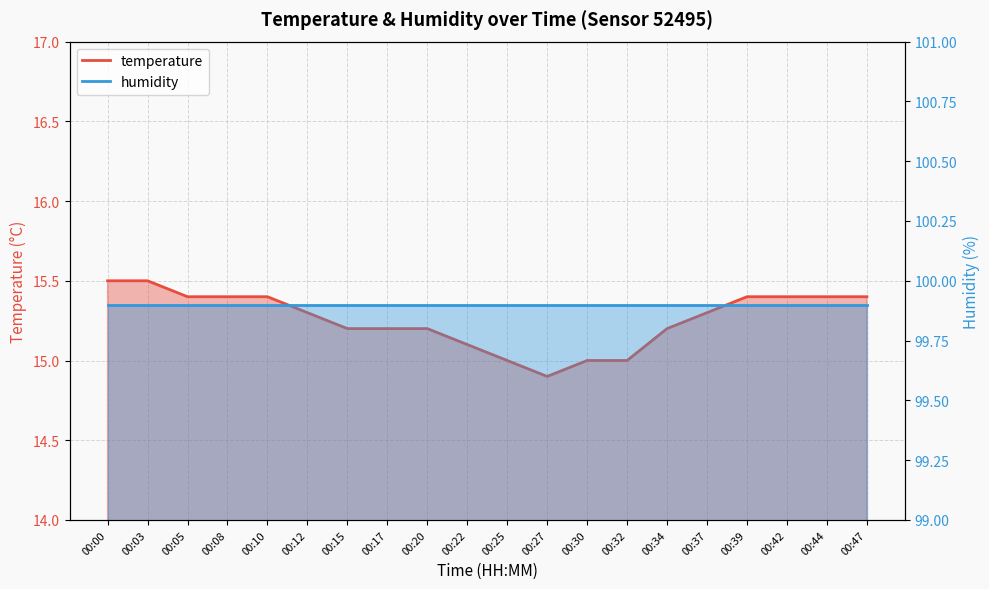

True or false: there are more than 0 points higher than both neighbors.

False